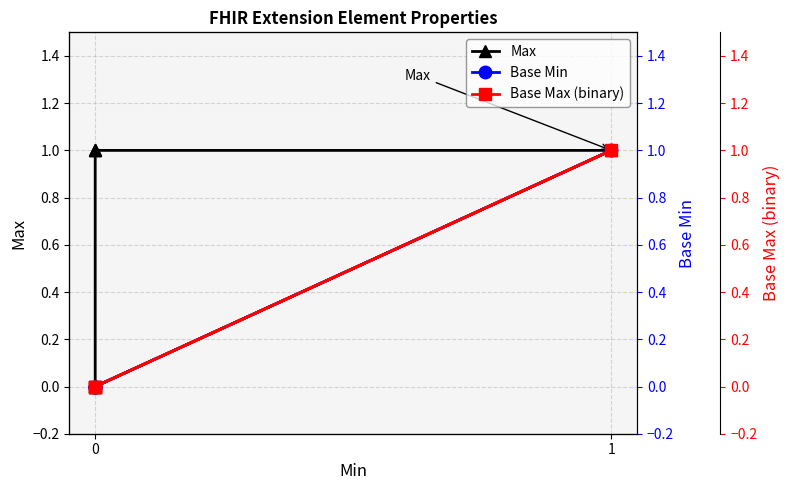

What is the sum of all Base Max (binary) values?

1